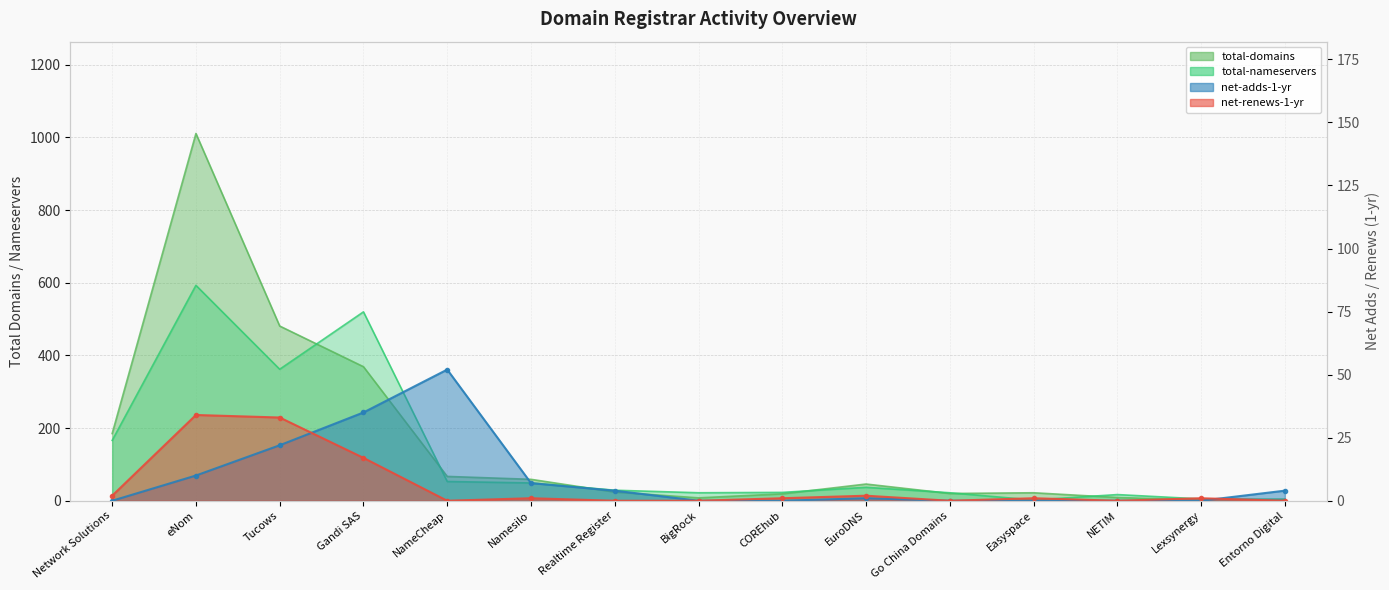

The value of net-renews-1-yr at Gandi SAS is 17. True or false?

True